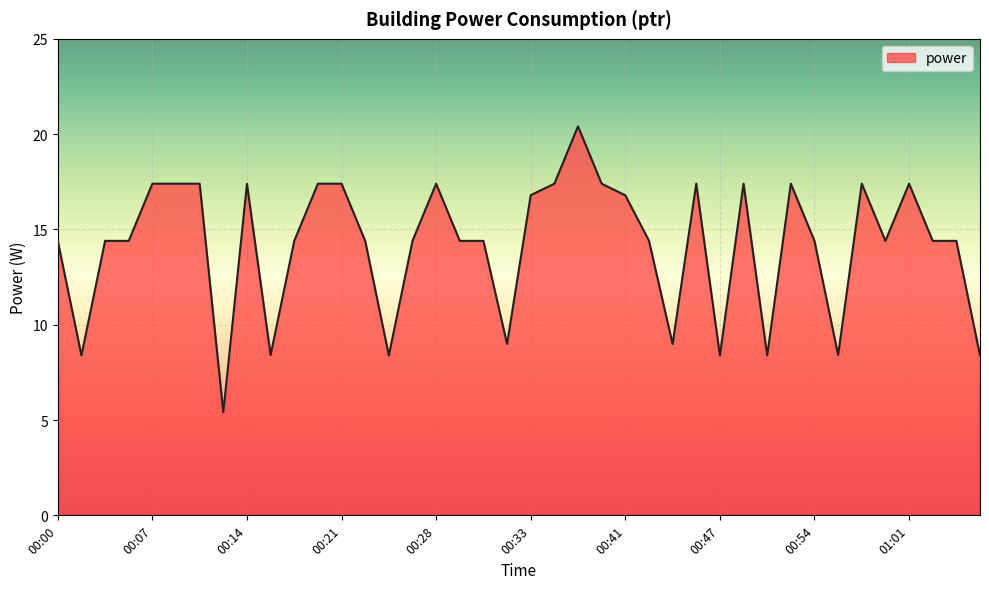

What is the minimum value shown in the chart?

5.4